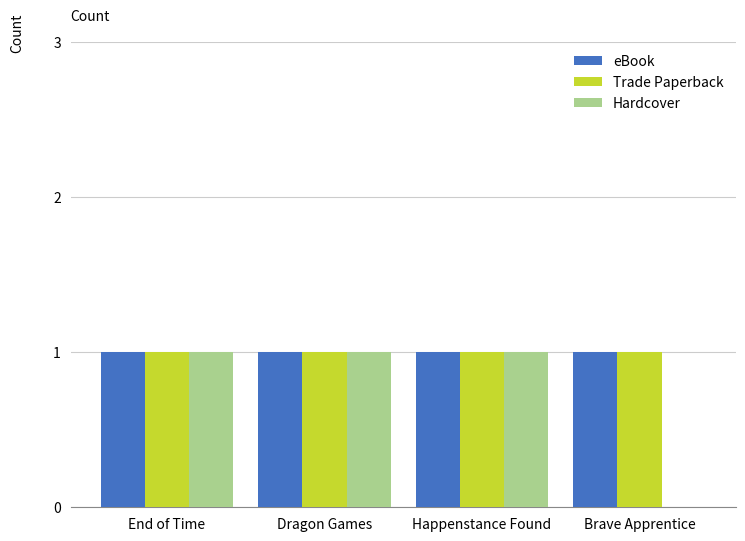

Reading left to right, transcribe all the data shown in this chart.

eBook: End of Time=1	Dragon Games=1	Happenstance Found=1	Brave Apprentice=1
Trade Paperback: End of Time=1	Dragon Games=1	Happenstance Found=1	Brave Apprentice=1
Hardcover: End of Time=1	Dragon Games=1	Happenstance Found=1	Brave Apprentice=0